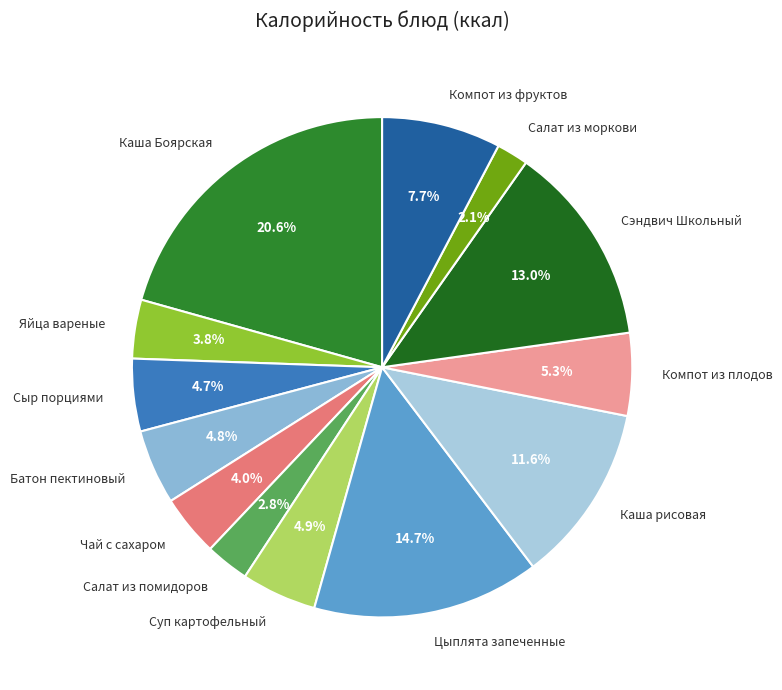

Does any single category account for the majority?

No